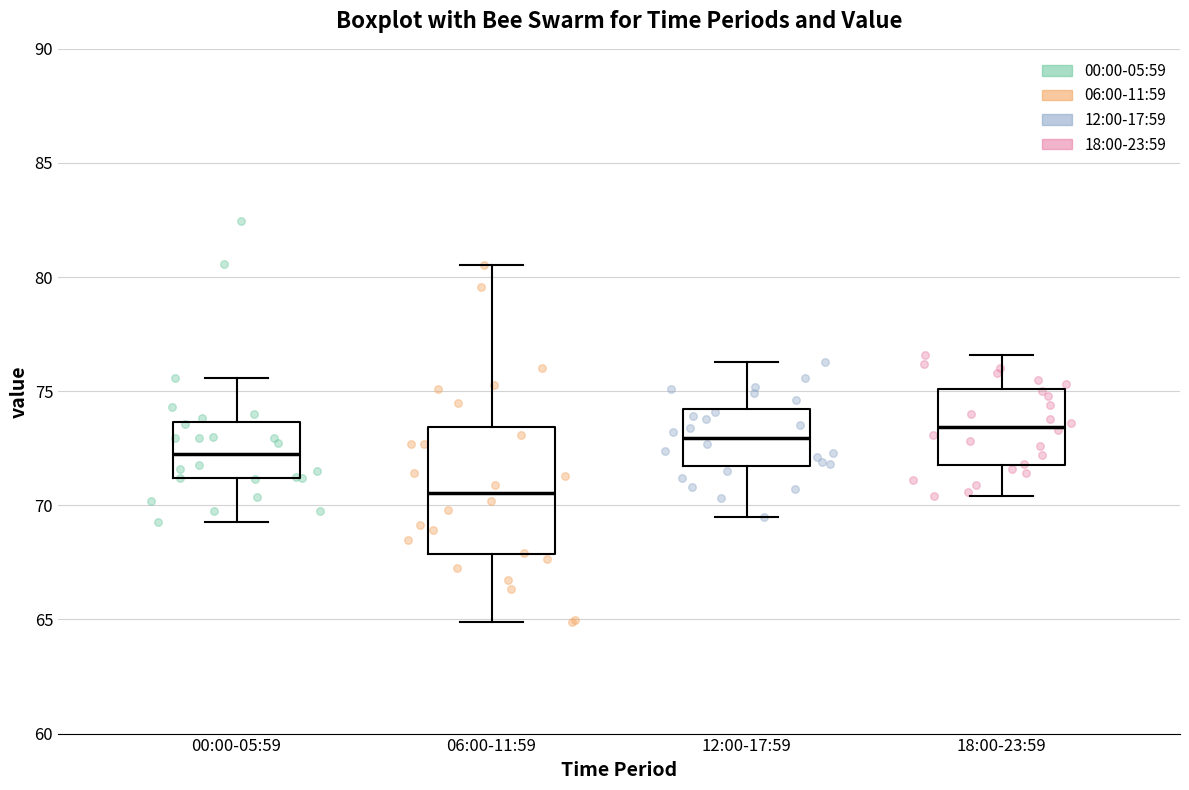

Where is the lower edge of the box for 00:00-05:59 on the y-axis? The values are not printed on the chart, so give them approximately, as read against the axis.

71.0